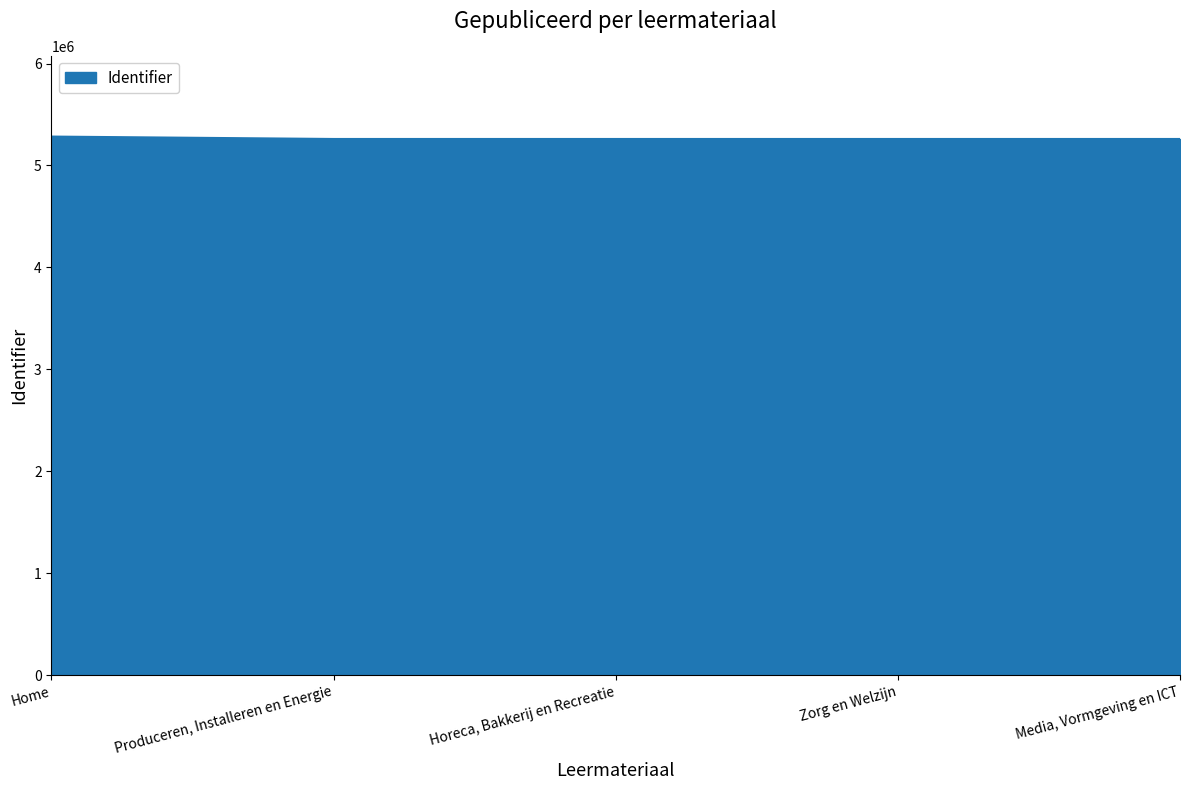

Does the chart display data point markers on the line(s)?

No